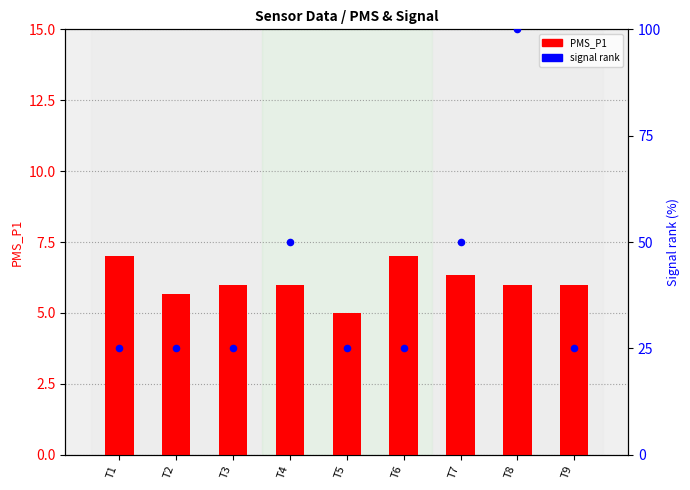

At how many categories does at least one series exceed 95?

1